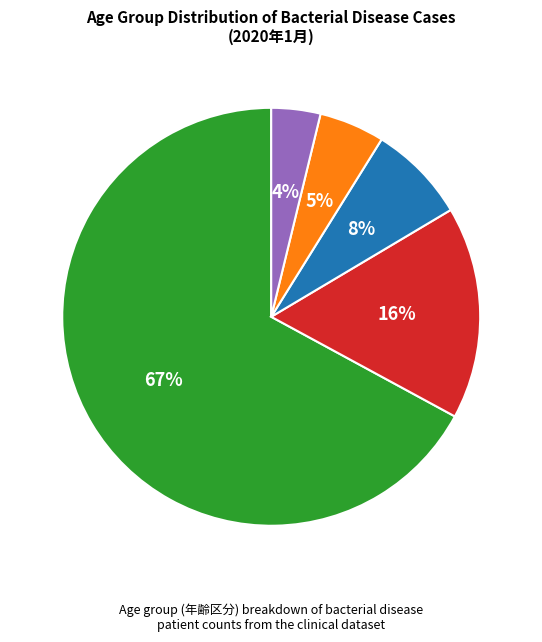

Is there any slice that represents more than half of the pie?

Yes